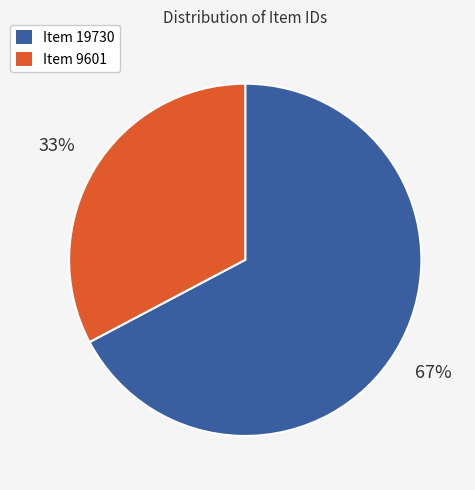

To the nearest percent, what is the average slice percentage?

50%